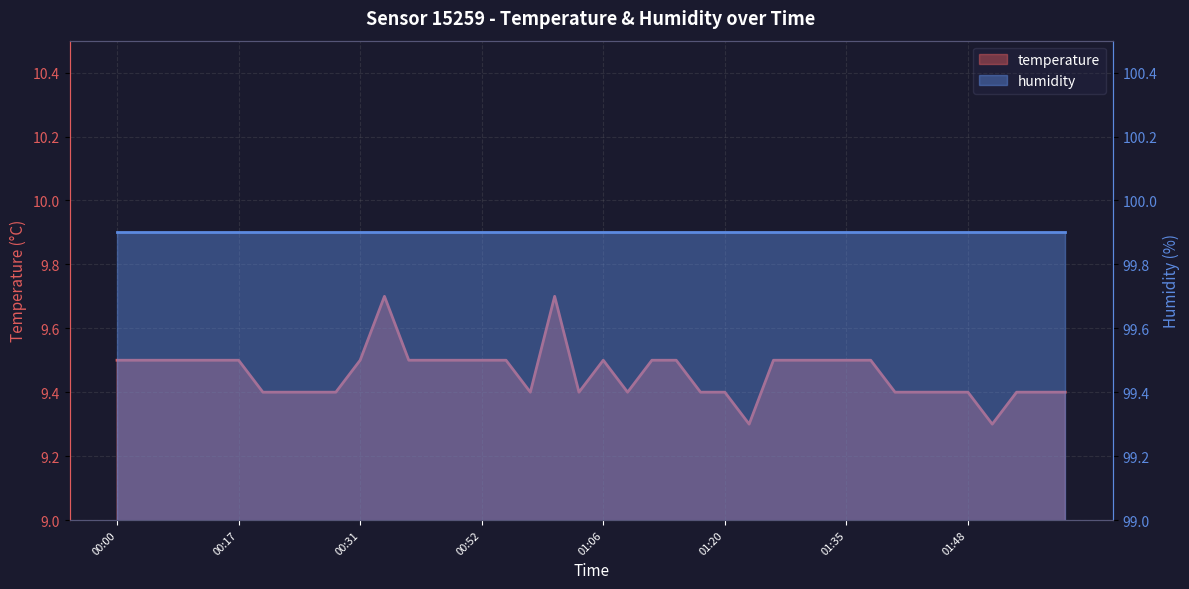

What is the minimum value shown in the chart?

9.3